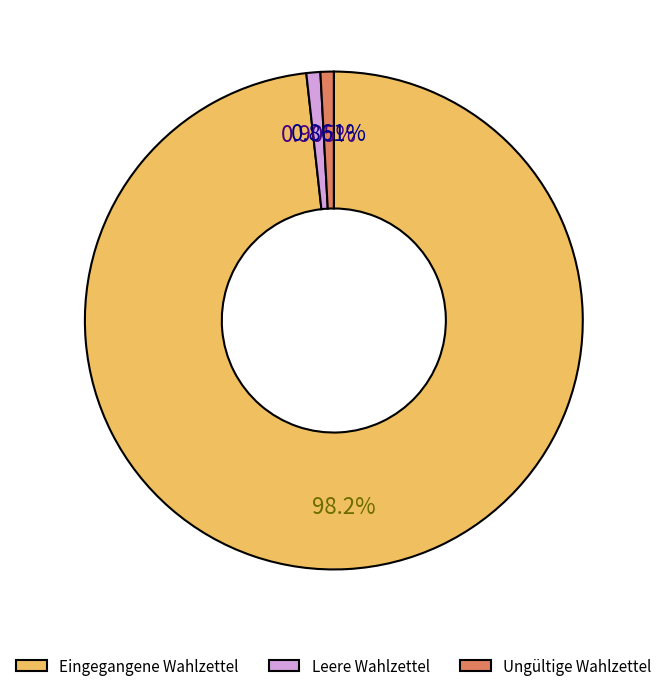

True or false: Leere Wahlzettel accounts for 11% of the total.

False